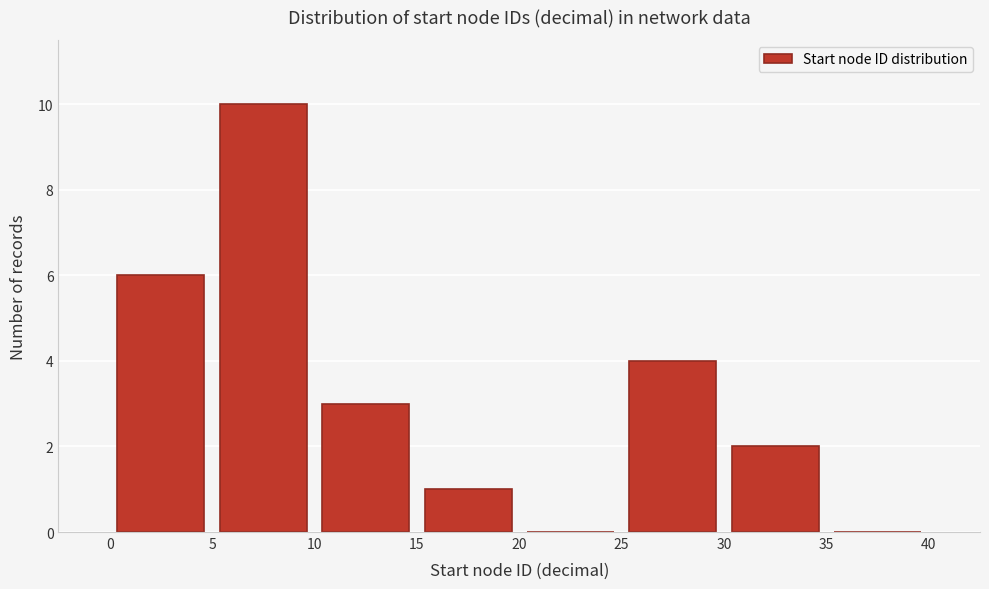

Reading left to right, list every bar in this chart as the range it spans on the x-axis followed by its height. The values are not printed on the chart, so give them approximately, as read against the axis.

0 to 5: 6
5 to 10: 10
10 to 15: 3
15 to 20: 1
20 to 25: 0
25 to 30: 4
30 to 35: 2
35 to 40: 0